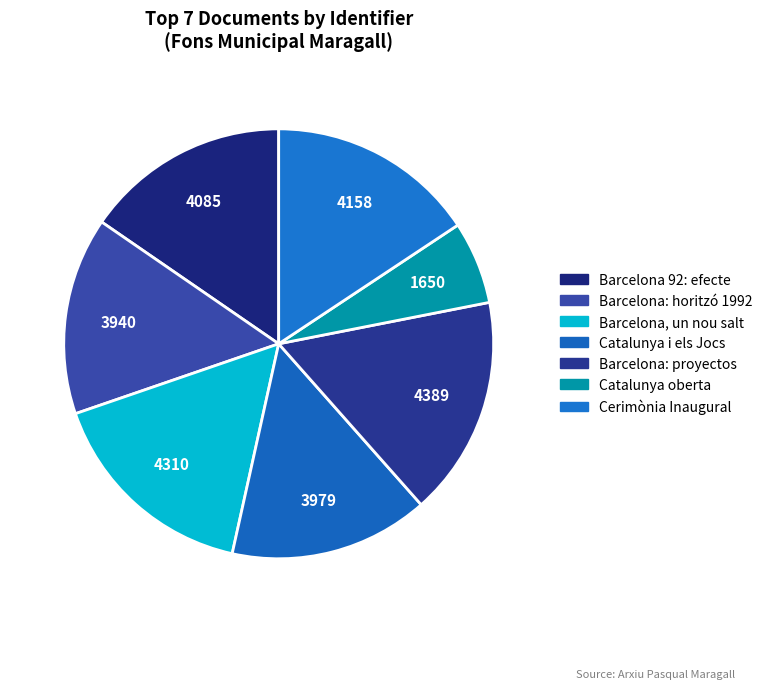

How many segments does this pie chart have?

7